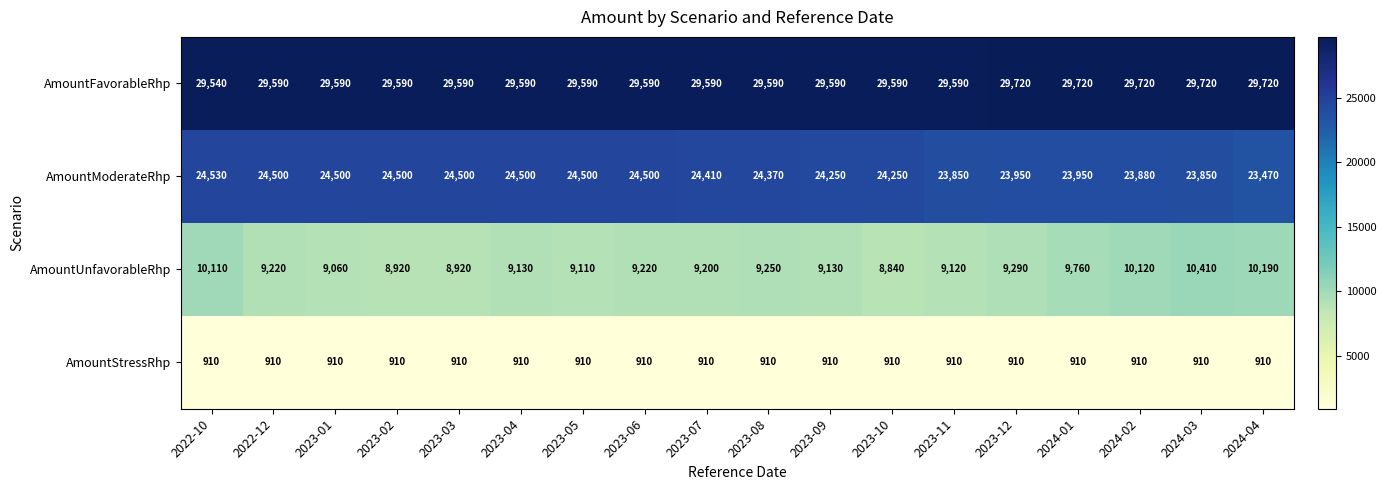

The value of AmountUnfavorableRhp at 2023-03 is 8920. True or false?

True